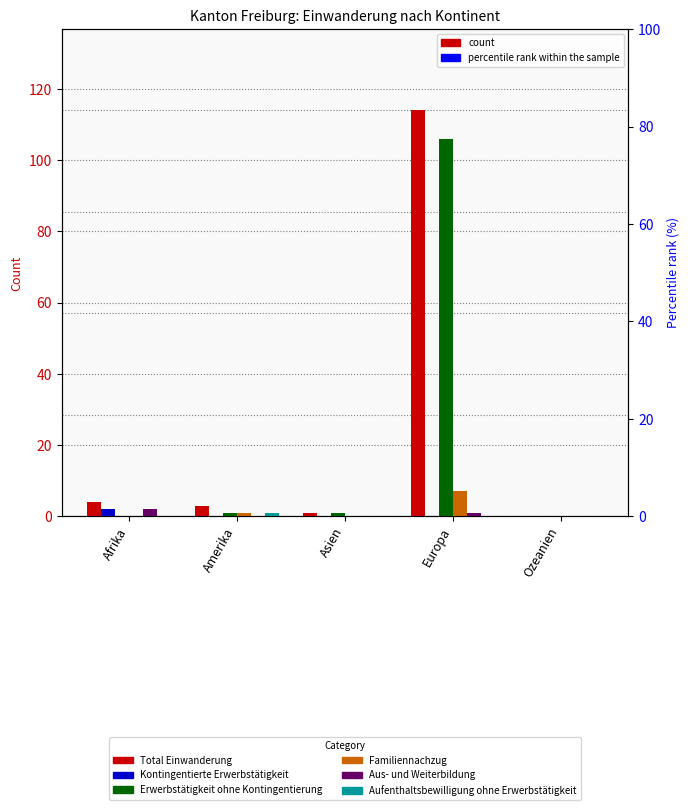

Reading right to left, extract all data points from this chart.

Total Einwanderung: Ozeanien=0	Europa=114	Asien=1	Amerika=3	Afrika=4
Kontingentierte Erwerbstätigkeit: Ozeanien=0	Europa=0	Asien=0	Amerika=0	Afrika=2
Erwerbstätigkeit ohne Kontingentierung: Ozeanien=0	Europa=106	Asien=1	Amerika=1	Afrika=0
Familiennachzug: Ozeanien=0	Europa=7	Asien=0	Amerika=1	Afrika=0
Aus- und Weiterbildung: Ozeanien=0	Europa=1	Asien=0	Amerika=0	Afrika=2
Aufenthaltsbewilligung ohne Erwerbstätigkeit: Ozeanien=0	Europa=0	Asien=0	Amerika=1	Afrika=0